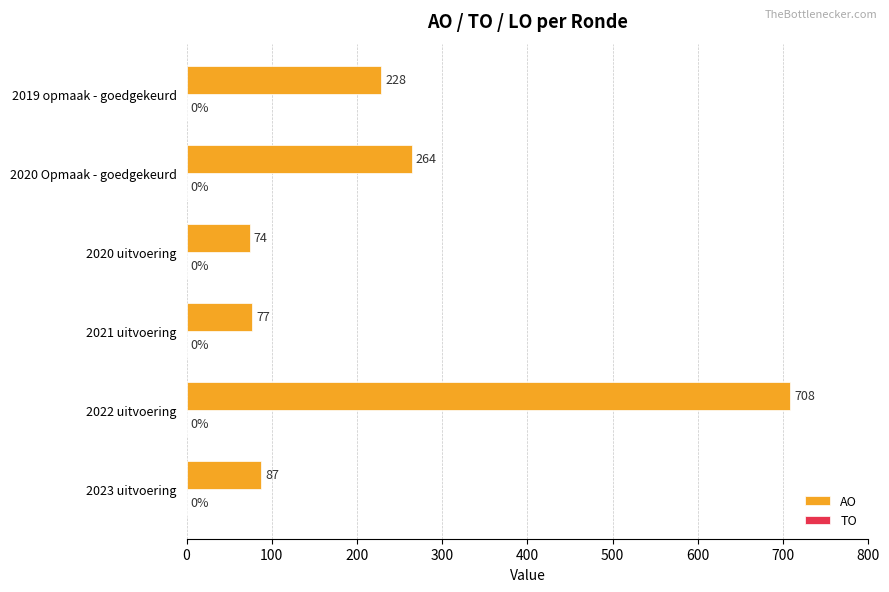

List the labels in order of value, smallest first.

2020 uitvoering, 2021 uitvoering, 2023 uitvoering, 2019 opmaak - goedgekeurd, 2020 Opmaak - goedgekeurd, 2022 uitvoering